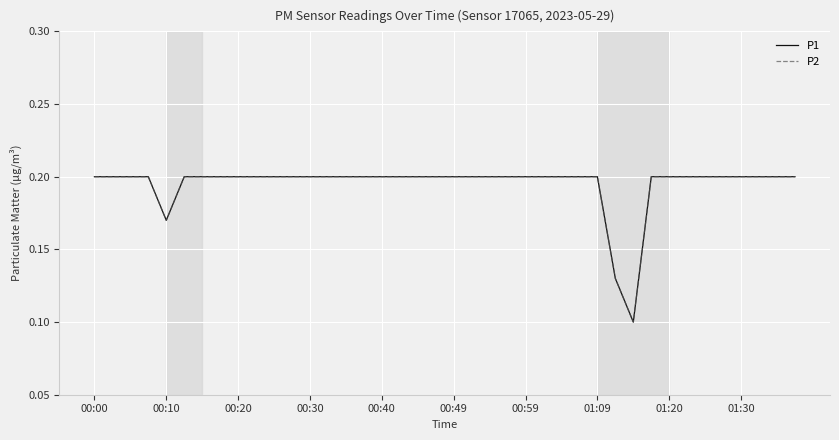

Does the chart display data point markers on the line(s)?

No